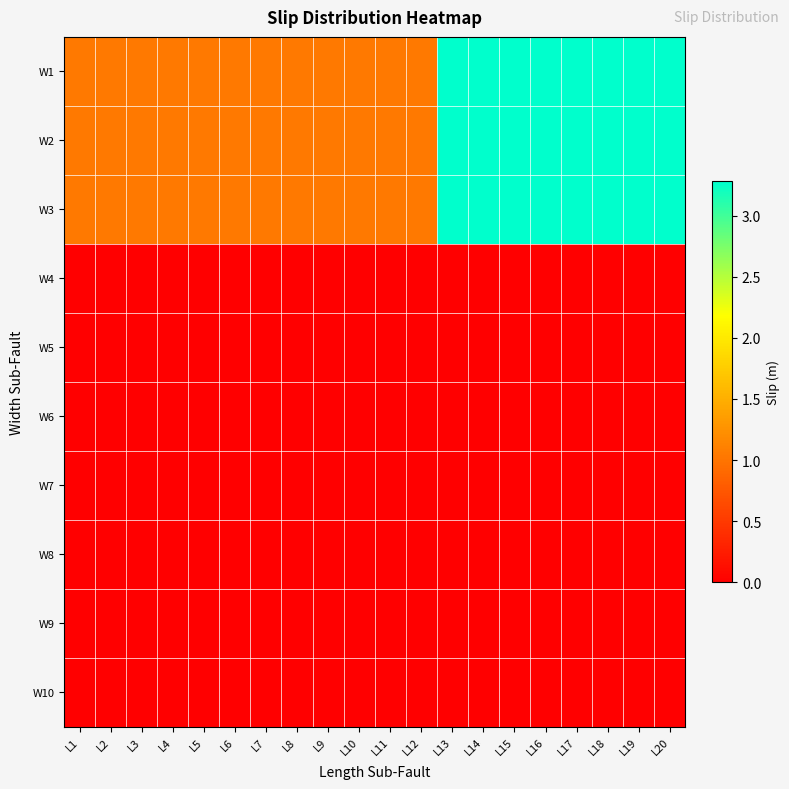

Reading left to right, list all the values displayed in this chart.

W1: L1=1.0	L2=1.0	L3=1.0	L4=1.0	L5=1.0	L6=1.0	L7=1.0	L8=1.0	L9=1.0	L10=1.0	L11=1.0	L12=1.0	L13=3.3	L14=3.3	L15=3.3	L16=3.3	L17=3.3	L18=3.3	L19=3.3	L20=3.3
W2: L1=1.0	L2=1.0	L3=1.0	L4=1.0	L5=1.0	L6=1.0	L7=1.0	L8=1.0	L9=1.0	L10=1.0	L11=1.0	L12=1.0	L13=3.3	L14=3.3	L15=3.3	L16=3.3	L17=3.3	L18=3.3	L19=3.3	L20=3.3
W3: L1=1.0	L2=1.0	L3=1.0	L4=1.0	L5=1.0	L6=1.0	L7=1.0	L8=1.0	L9=1.0	L10=1.0	L11=1.0	L12=1.0	L13=3.3	L14=3.3	L15=3.3	L16=3.3	L17=3.3	L18=3.3	L19=3.3	L20=3.3
W4: L1=0.0	L2=0.0	L3=0.0	L4=0.0	L5=0.0	L6=0.0	L7=0.0	L8=0.0	L9=0.0	L10=0.0	L11=0.0	L12=0.0	L13=0.0	L14=0.0	L15=0.0	L16=0.0	L17=0.0	L18=0.0	L19=0.0	L20=0.0
W5: L1=0.0	L2=0.0	L3=0.0	L4=0.0	L5=0.0	L6=0.0	L7=0.0	L8=0.0	L9=0.0	L10=0.0	L11=0.0	L12=0.0	L13=0.0	L14=0.0	L15=0.0	L16=0.0	L17=0.0	L18=0.0	L19=0.0	L20=0.0
W6: L1=0.0	L2=0.0	L3=0.0	L4=0.0	L5=0.0	L6=0.0	L7=0.0	L8=0.0	L9=0.0	L10=0.0	L11=0.0	L12=0.0	L13=0.0	L14=0.0	L15=0.0	L16=0.0	L17=0.0	L18=0.0	L19=0.0	L20=0.0
W7: L1=0.0	L2=0.0	L3=0.0	L4=0.0	L5=0.0	L6=0.0	L7=0.0	L8=0.0	L9=0.0	L10=0.0	L11=0.0	L12=0.0	L13=0.0	L14=0.0	L15=0.0	L16=0.0	L17=0.0	L18=0.0	L19=0.0	L20=0.0
W8: L1=0.0	L2=0.0	L3=0.0	L4=0.0	L5=0.0	L6=0.0	L7=0.0	L8=0.0	L9=0.0	L10=0.0	L11=0.0	L12=0.0	L13=0.0	L14=0.0	L15=0.0	L16=0.0	L17=0.0	L18=0.0	L19=0.0	L20=0.0
W9: L1=0.0	L2=0.0	L3=0.0	L4=0.0	L5=0.0	L6=0.0	L7=0.0	L8=0.0	L9=0.0	L10=0.0	L11=0.0	L12=0.0	L13=0.0	L14=0.0	L15=0.0	L16=0.0	L17=0.0	L18=0.0	L19=0.0	L20=0.0
W10: L1=0.0	L2=0.0	L3=0.0	L4=0.0	L5=0.0	L6=0.0	L7=0.0	L8=0.0	L9=0.0	L10=0.0	L11=0.0	L12=0.0	L13=0.0	L14=0.0	L15=0.0	L16=0.0	L17=0.0	L18=0.0	L19=0.0	L20=0.0